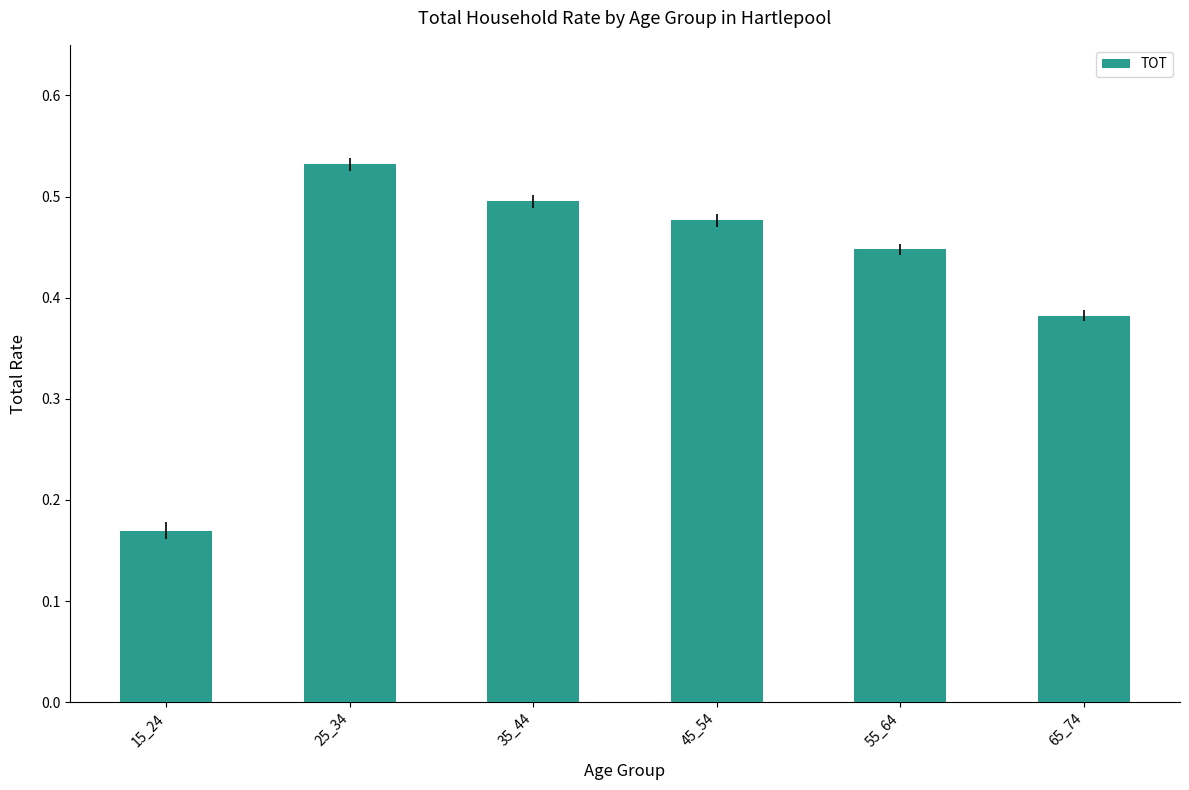

What is the sum of the values at 35_44 and 55_64?

0.9